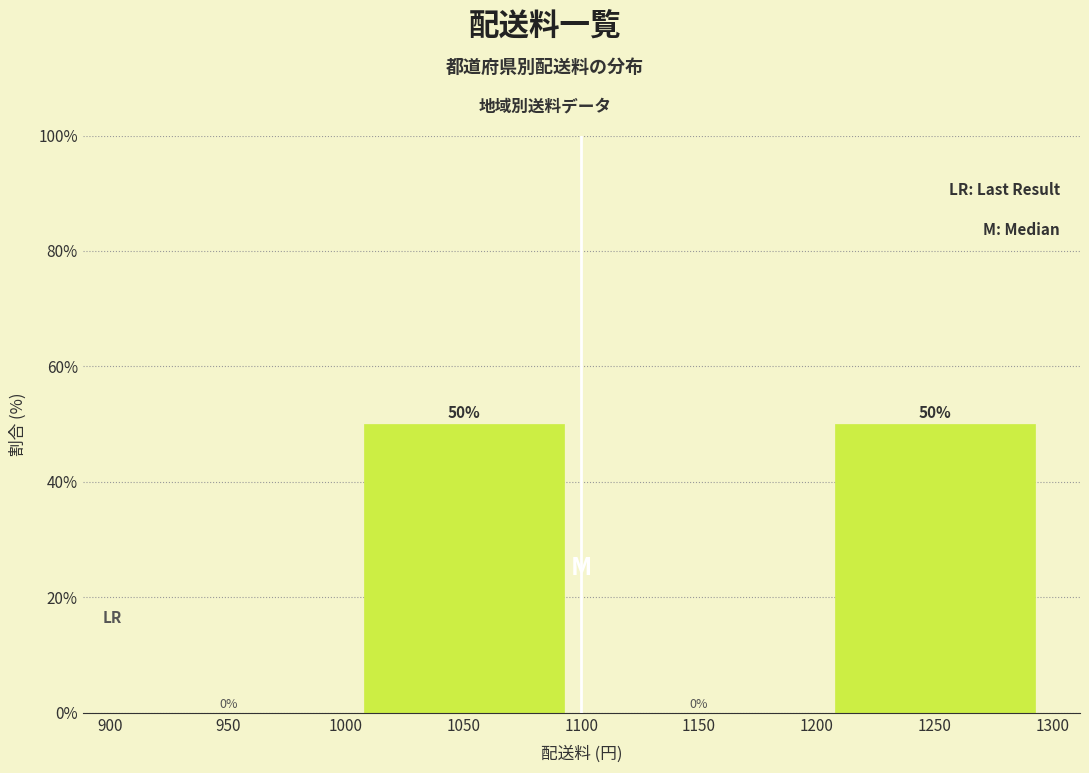

Reading left to right, list every bar in this chart as the range it spans on the x-axis followed by its height.

900 to 1000: 0
1000 to 1100: 50
1100 to 1200: 0
1200 to 1300: 50